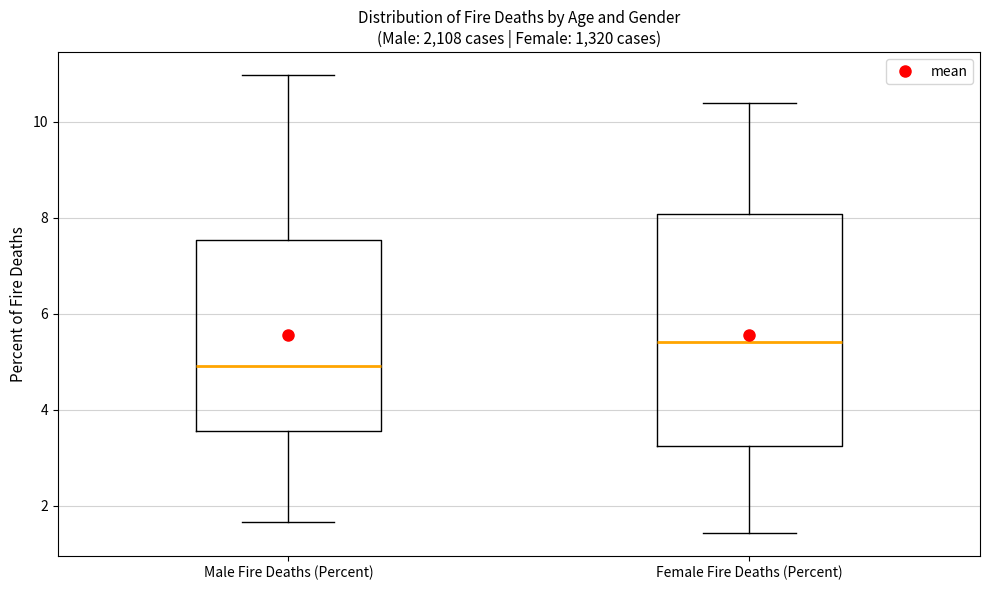

Reading left to right, read every box against the y-axis: the position of its median line, the range the box covers, and the ends of its whiskers. The values are not printed on the chart, so give them approximately, as read against the axis.

Male Fire Deaths (Percent): median 5.0, box 3.6 to 7.6, whiskers 1.6 to 11.0
Female Fire Deaths (Percent): median 5.4, box 3.2 to 8.0, whiskers 1.4 to 10.4